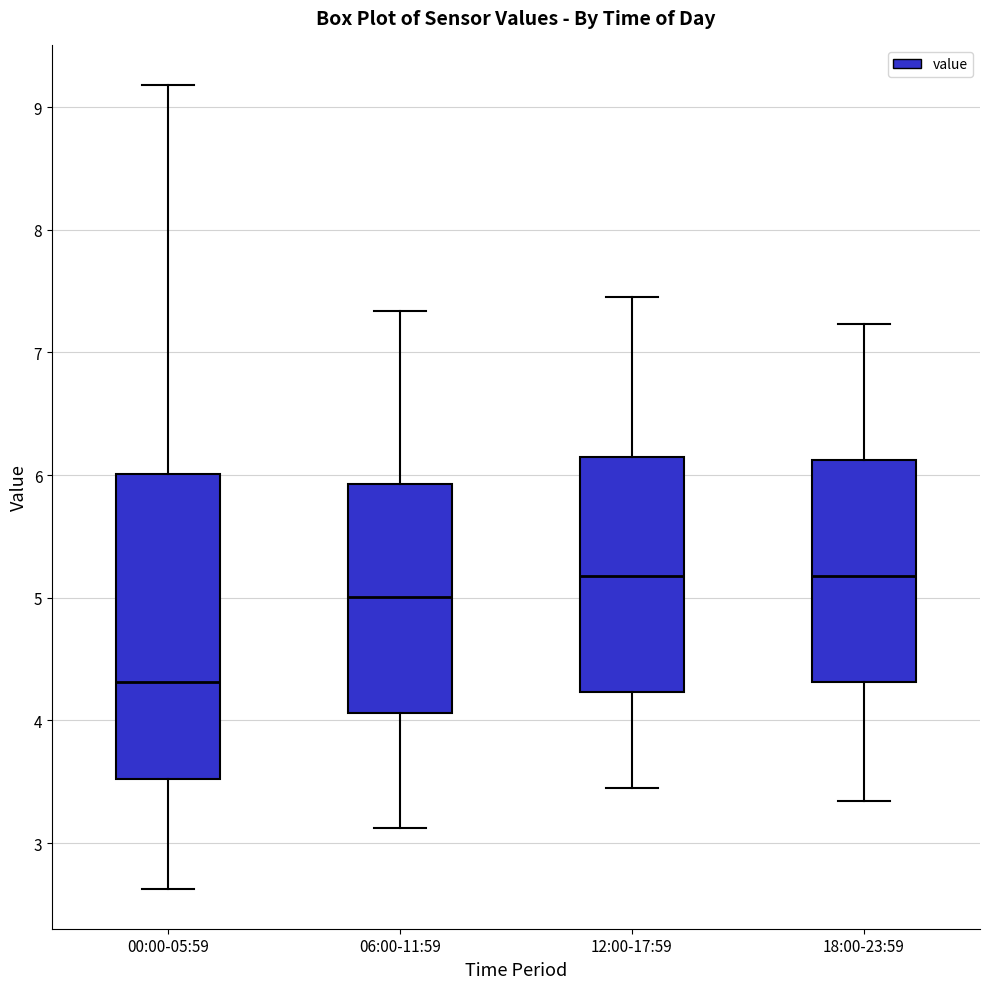

Reading left to right, transcribe this box plot: for each box, give where its median line is, the range the box spans, and where its two whiskers end, as read against the y-axis. The values are not printed on the chart, so give them approximately, as read against the axis.

00:00-05:59: median 4.3, box 3.5 to 6.0, whiskers 2.6 to 9.2
06:00-11:59: median 5.0, box 4.1 to 5.9, whiskers 3.1 to 7.3
12:00-17:59: median 5.2, box 4.2 to 6.1, whiskers 3.5 to 7.5
18:00-23:59: median 5.2, box 4.3 to 6.1, whiskers 3.3 to 7.2